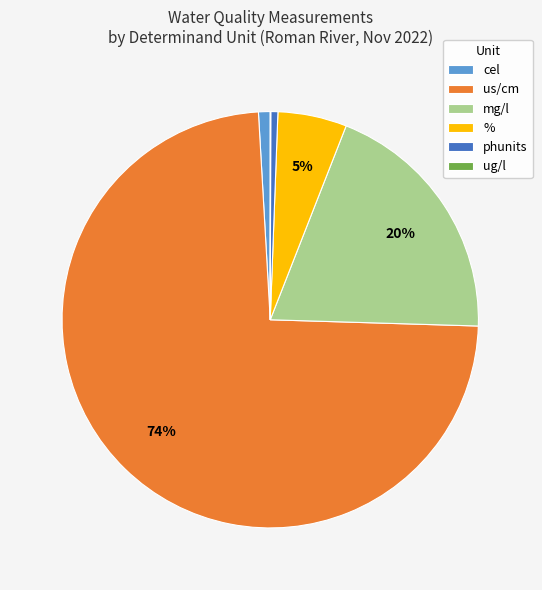

Which has a higher value, % or us/cm?

us/cm